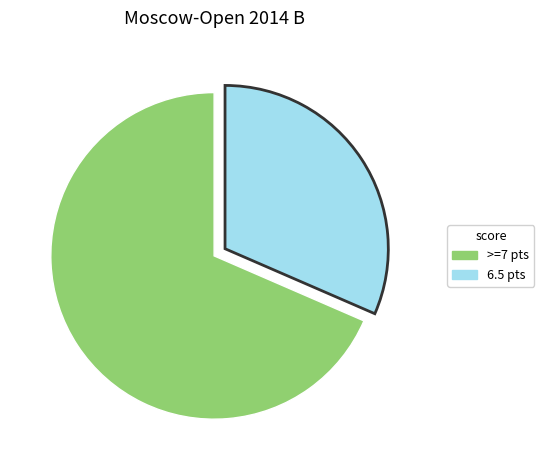

Is there any slice that represents more than half of the pie?

Yes